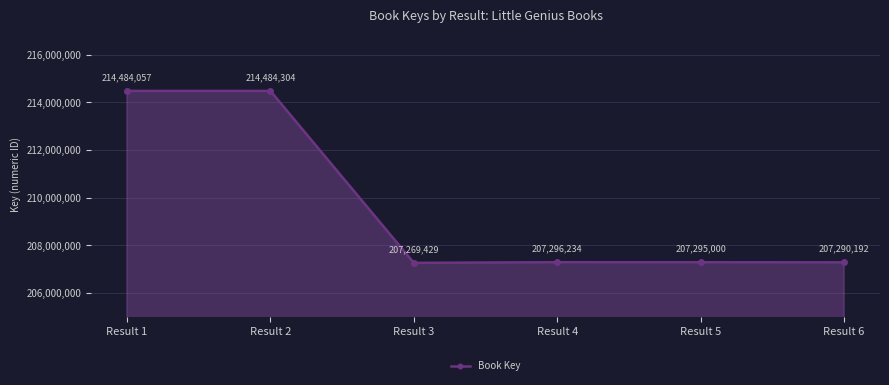

How many points are higher than both their immediate neighbors (excluding endpoints)?

2